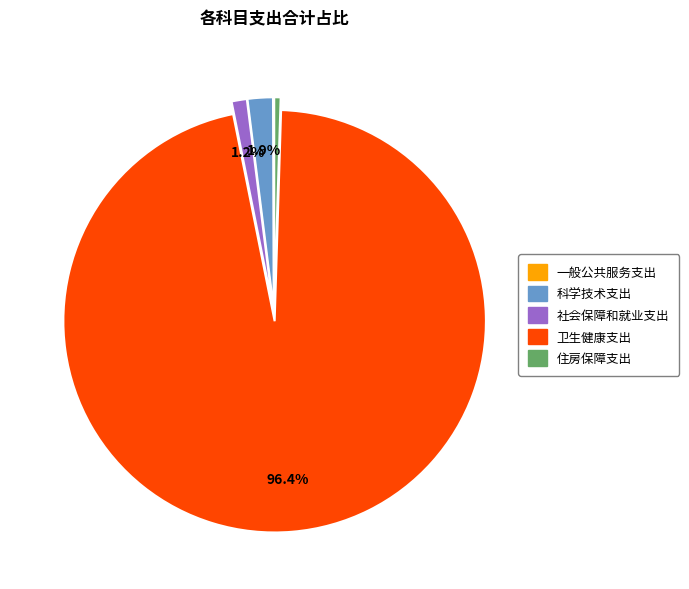

Do 社会保障和就业支出 and 科学技术支出 together represent more than half of the pie?

No